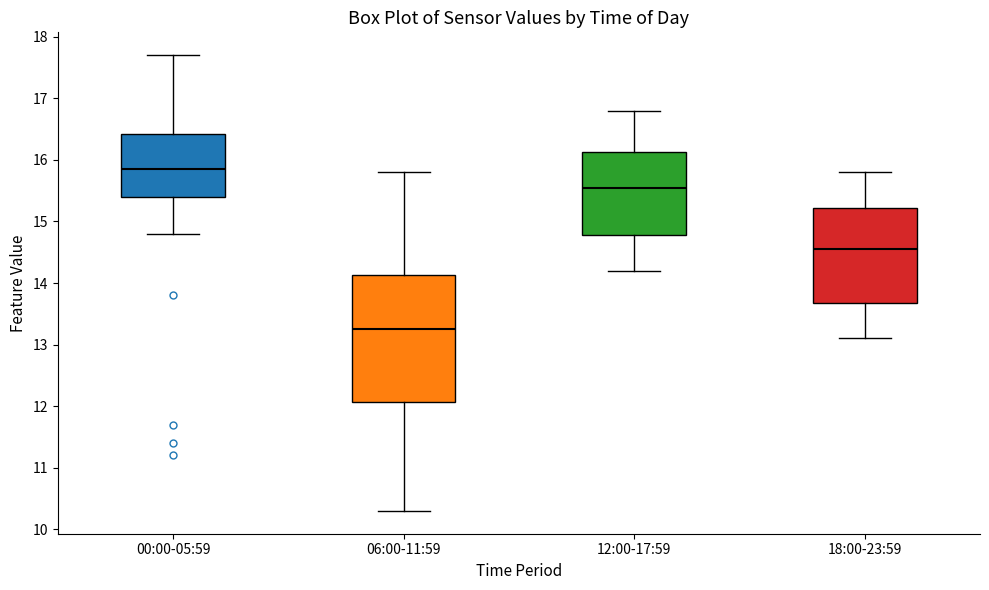

Reading left to right, transcribe this box plot: for each box, give where its median line is, the range the box spans, and where its two whiskers end, as read against the y-axis. The values are not printed on the chart, so give them approximately, as read against the axis.

00:00-05:59: median 15.9, box 15.4 to 16.4, whiskers 14.8 to 17.7
06:00-11:59: median 13.3, box 12.1 to 14.1, whiskers 10.3 to 15.8
12:00-17:59: median 15.6, box 14.8 to 16.1, whiskers 14.2 to 16.8
18:00-23:59: median 14.6, box 13.7 to 15.2, whiskers 13.1 to 15.8